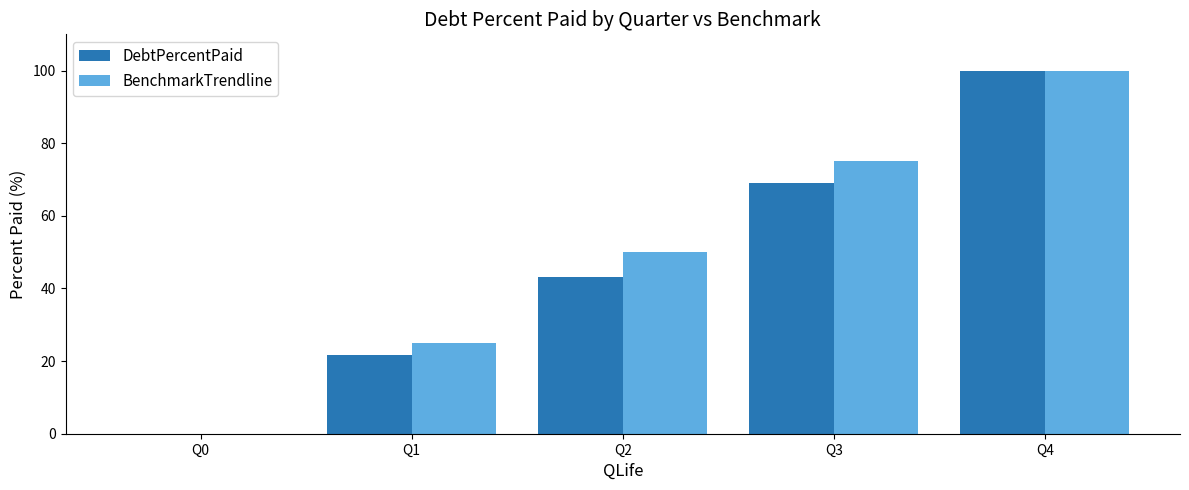

Are the bars horizontal?

No